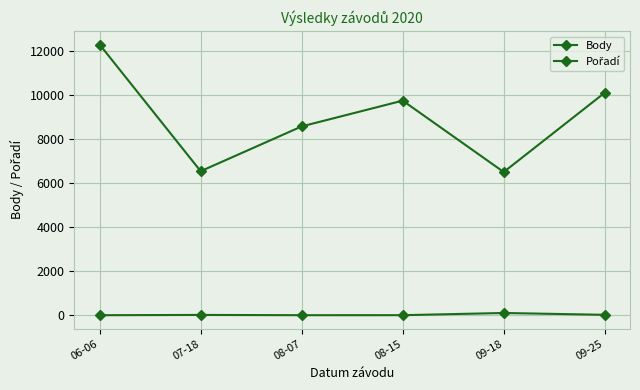

True or false: Body and Pořadí intersect in this chart.

False